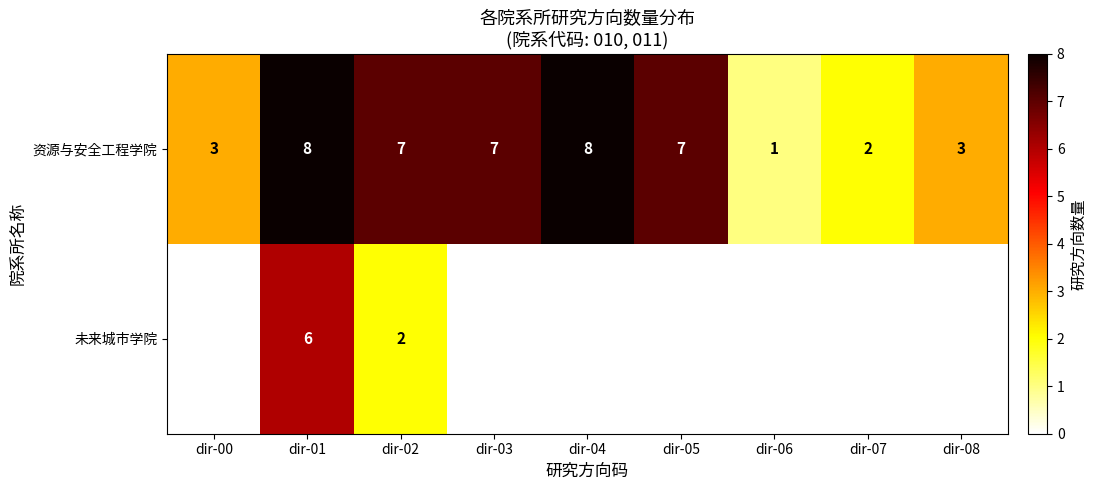

What is the difference between the maximum and minimum values in the 资源与安全工程学院 series?

7